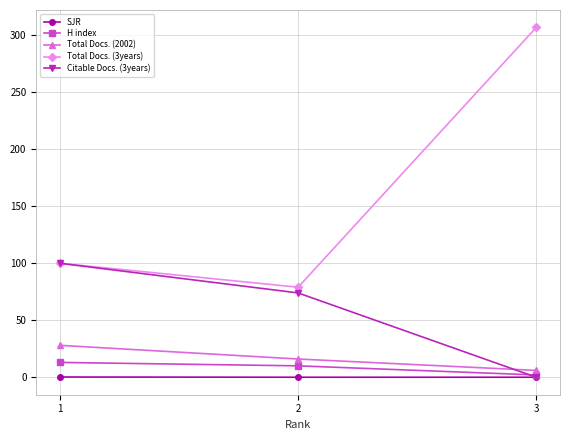

Which series has the largest total across all categories?

Total Docs. (3years)